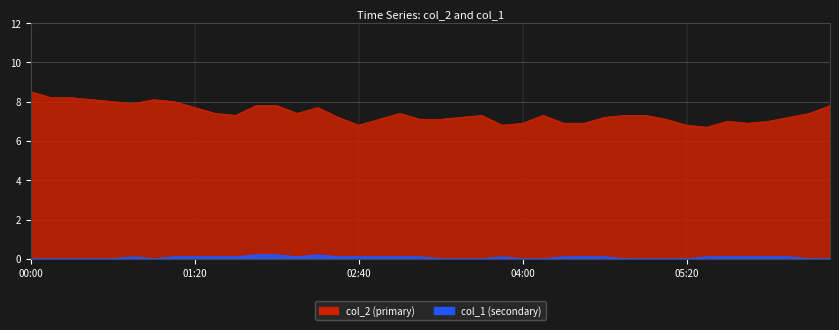

What is the label of the 25th point from the right?

02:30